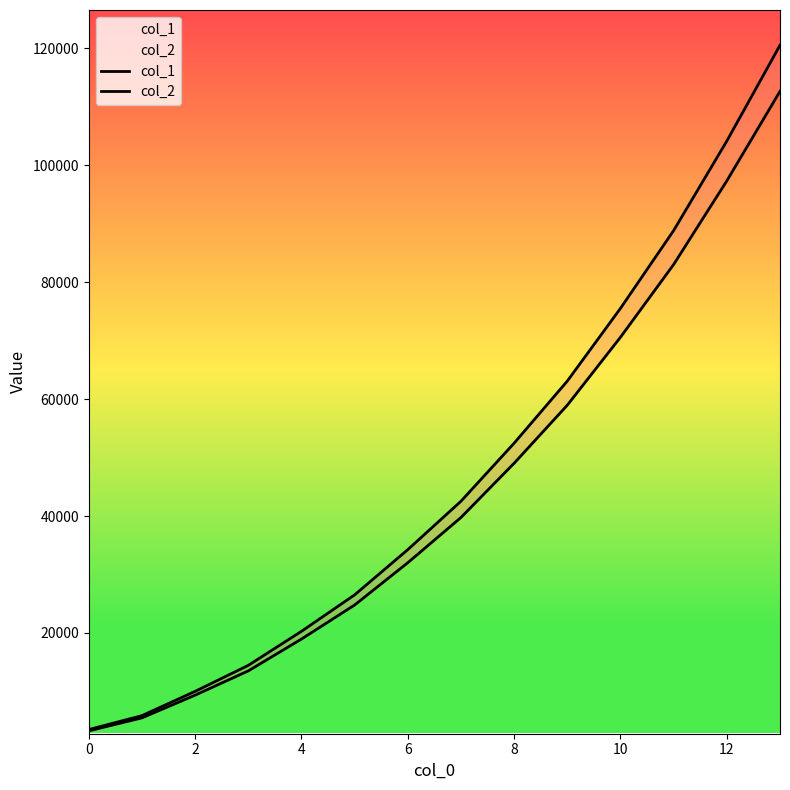

True or false: col_1 and col_2 cross at least once.

False